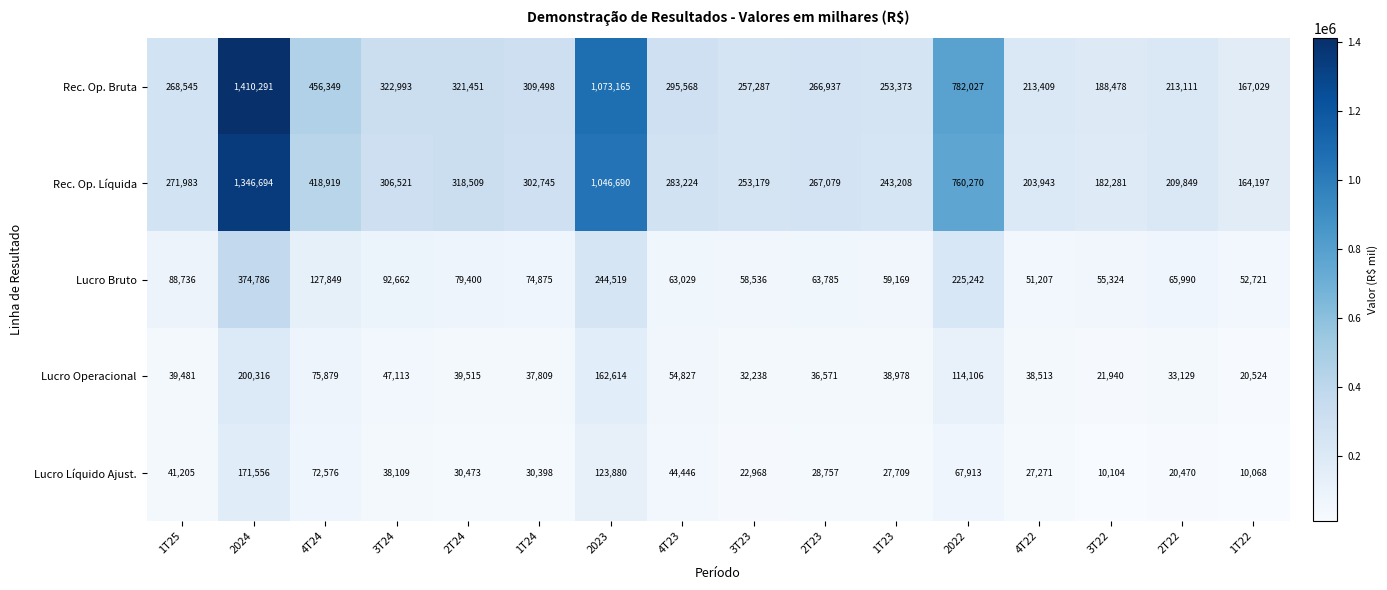

Rank the series at 2T23 from lowest to highest value.

Lucro Líquido Ajust., Lucro Operacional, Lucro Bruto, Rec. Op. Bruta, Rec. Op. Líquida